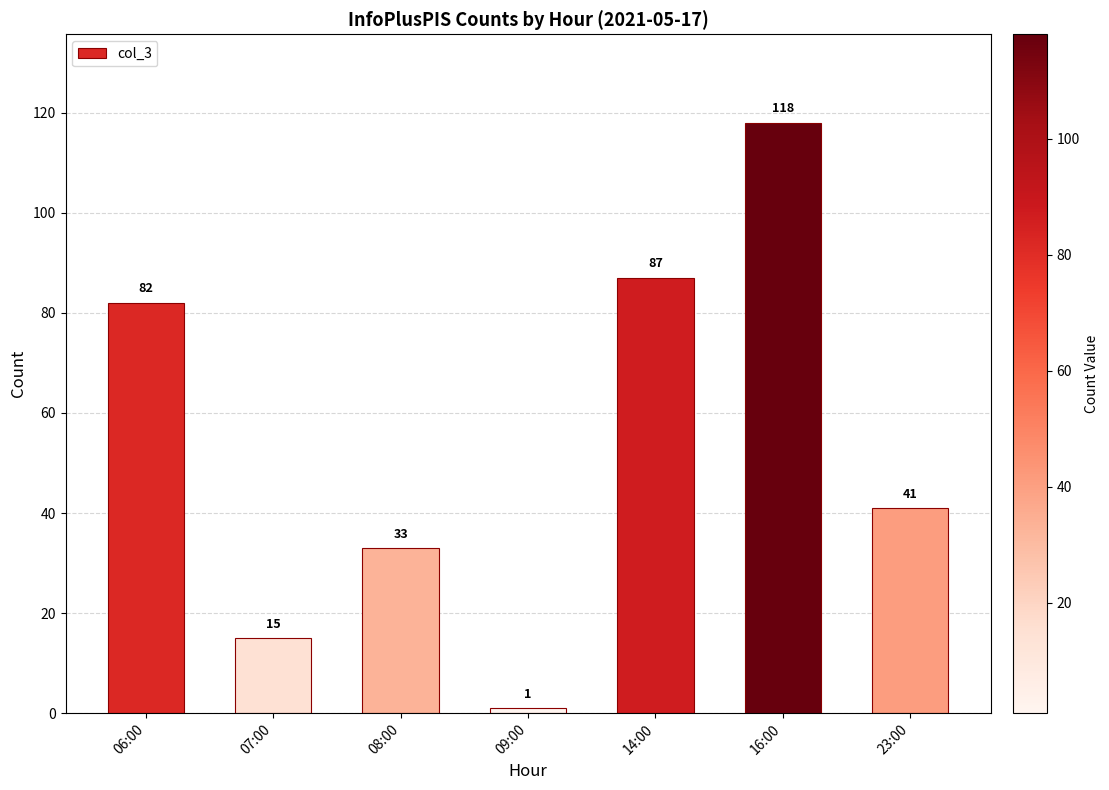

How many data points are less than 41?

3